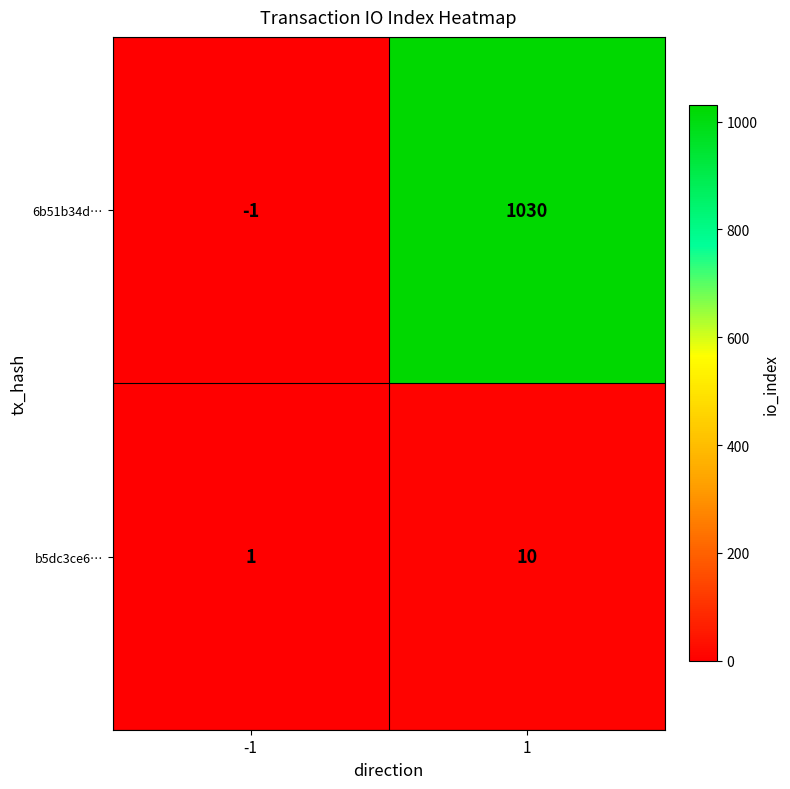

At how many categories does at least one series exceed 998?

1